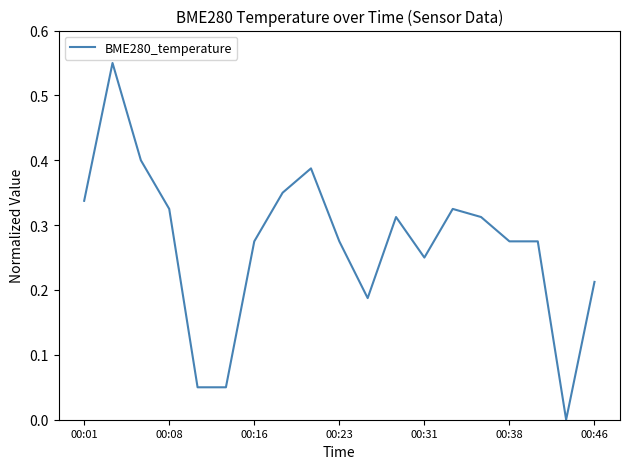

Where is the first local minimum?

10